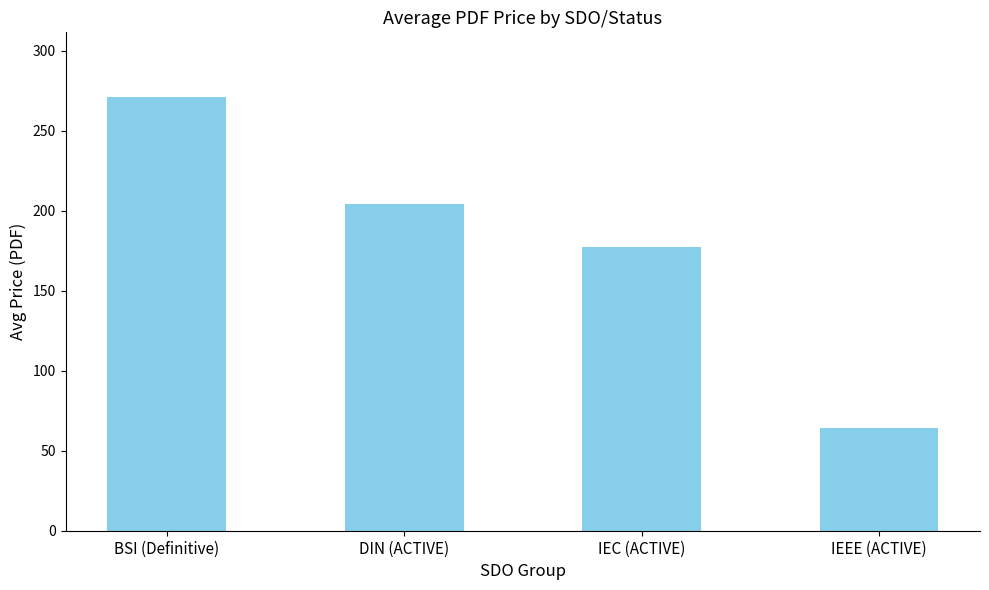

What is the minimum value shown in the chart?

64.0